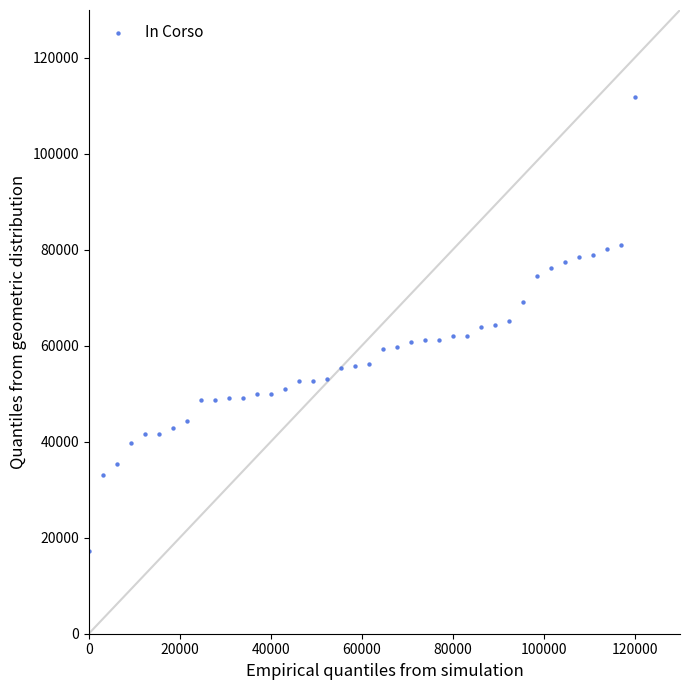

What is the range of Y values (max minus min)?

94665.7